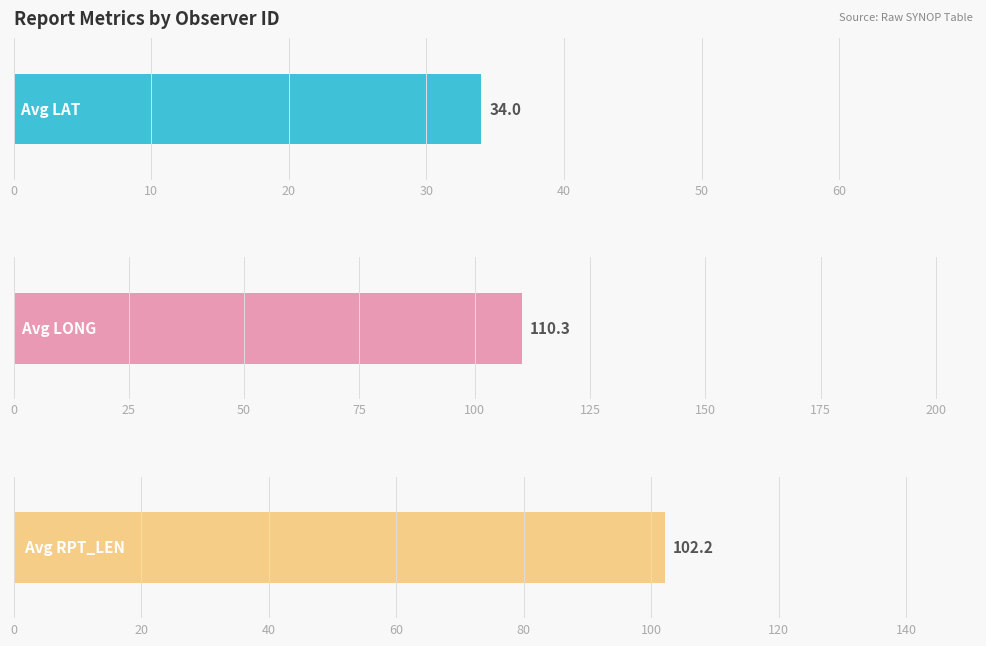

Which series has the largest total across all categories?

Avg LONG